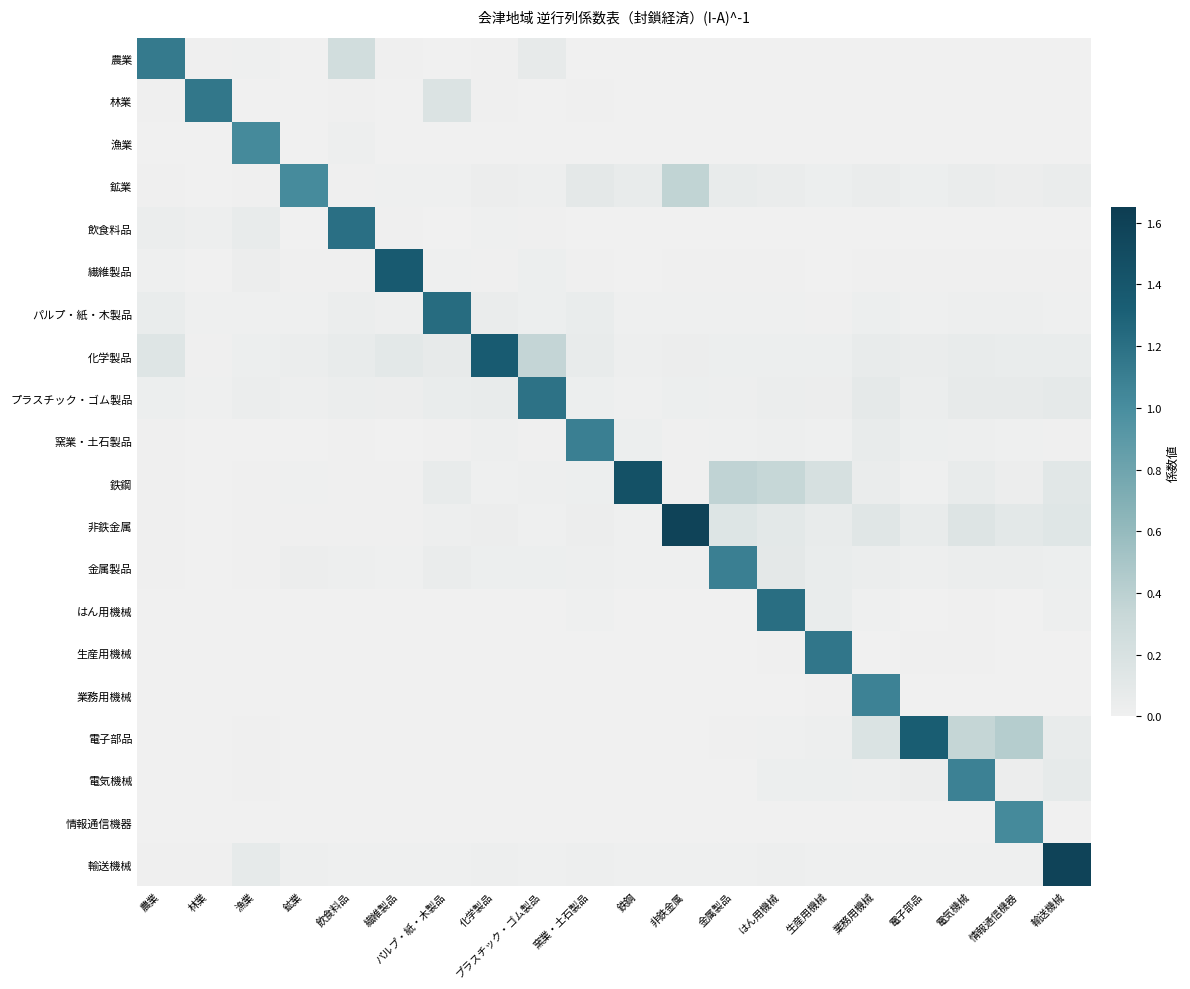

Which series changed the most between プラスチック・ゴム製品 and 電気機械?

プラスチック・ゴム製品